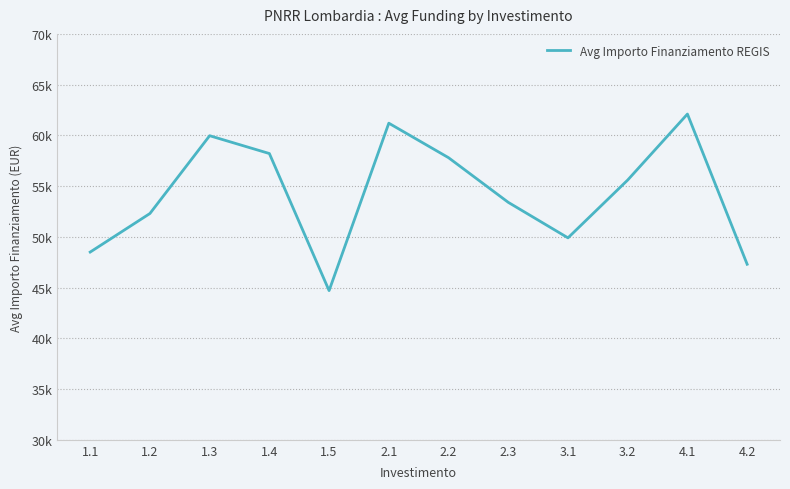

Is this an area chart (filled region under the line)?

No